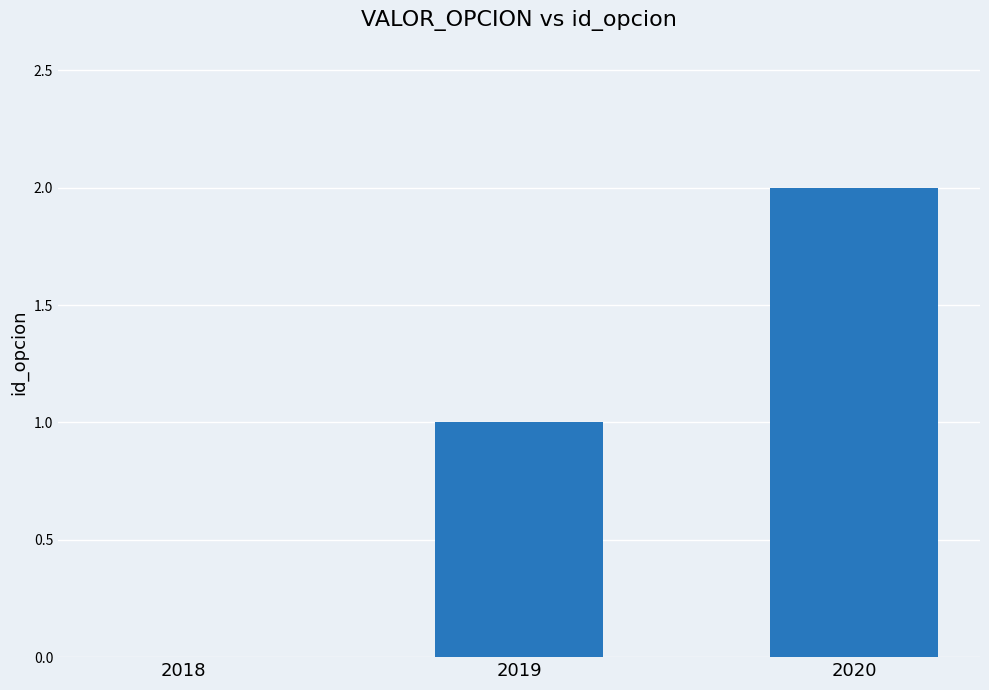

Which has a higher value, 2018 or 2019?

2019